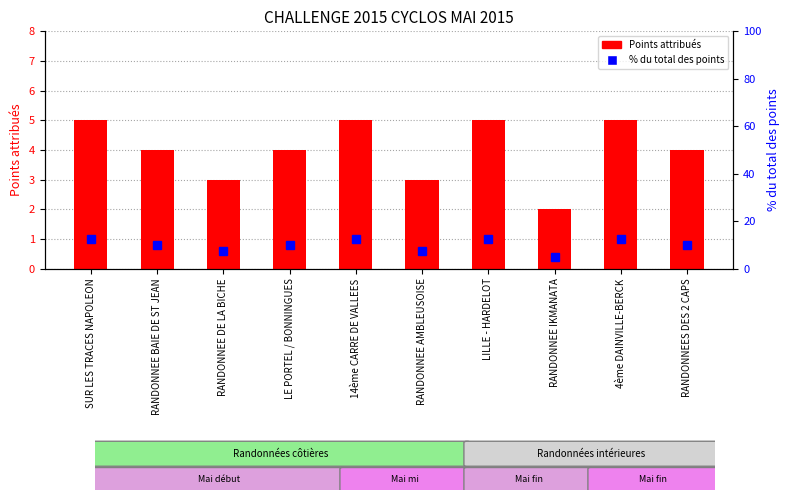

What are all the series names shown in the legend?

Points attribués, % du total